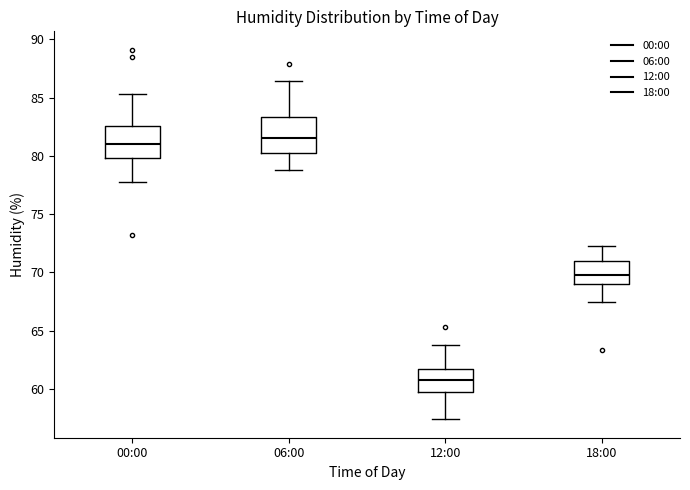

Where is the lower edge of the box for 12:00 on the y-axis? The values are not printed on the chart, so give them approximately, as read against the axis.

60.0